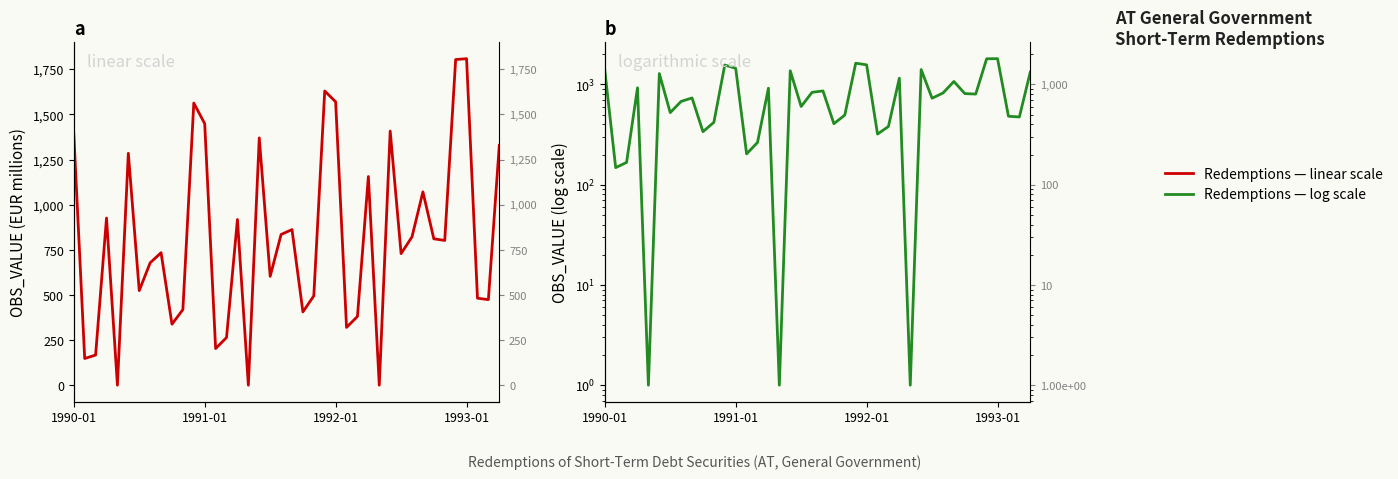

Where is Redemptions (linear) nearest to the value 904?

15